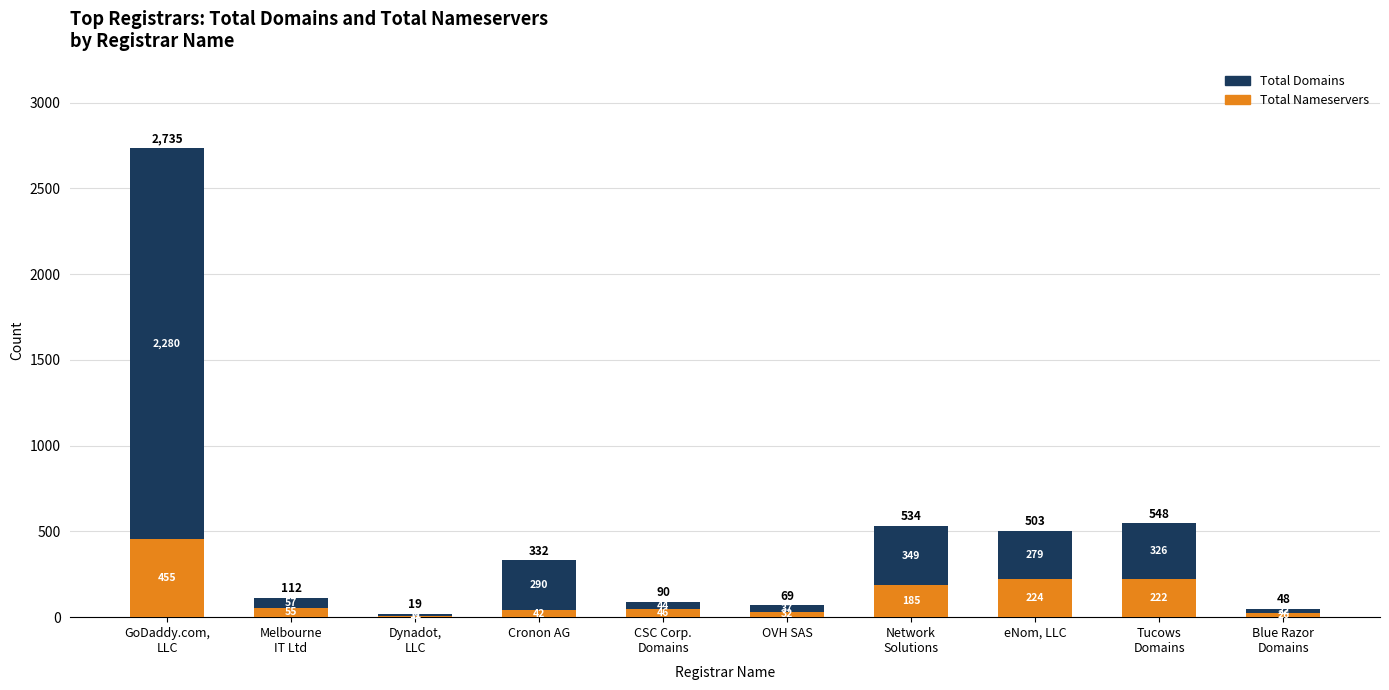

Are the bars grouped side by side (vs. stacked)?

No